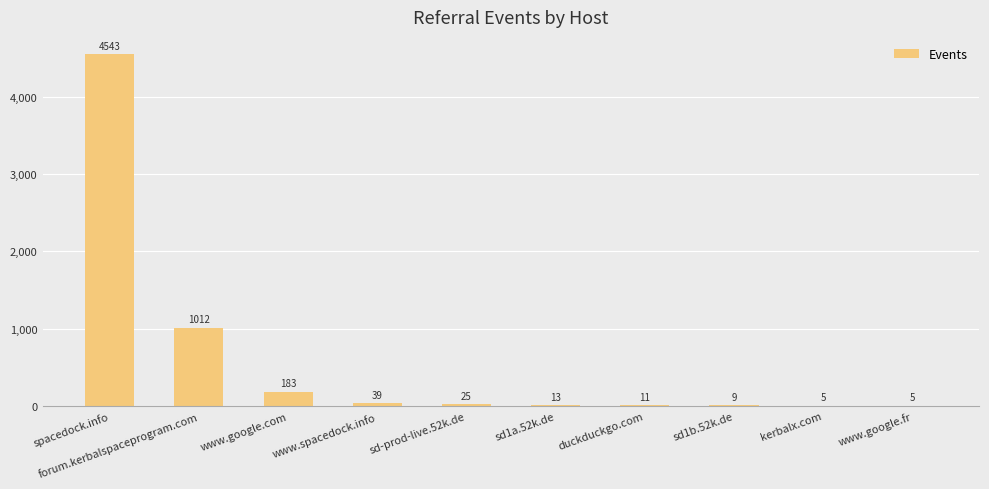

Which category has the highest value across all series?

spacedock.info